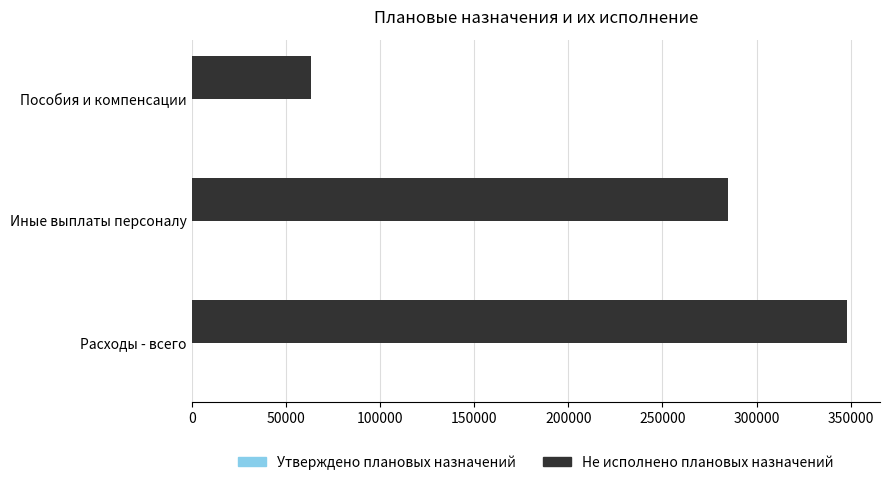

Which category has the highest value in the Не исполнено плановых назначений series?

Расходы - всего